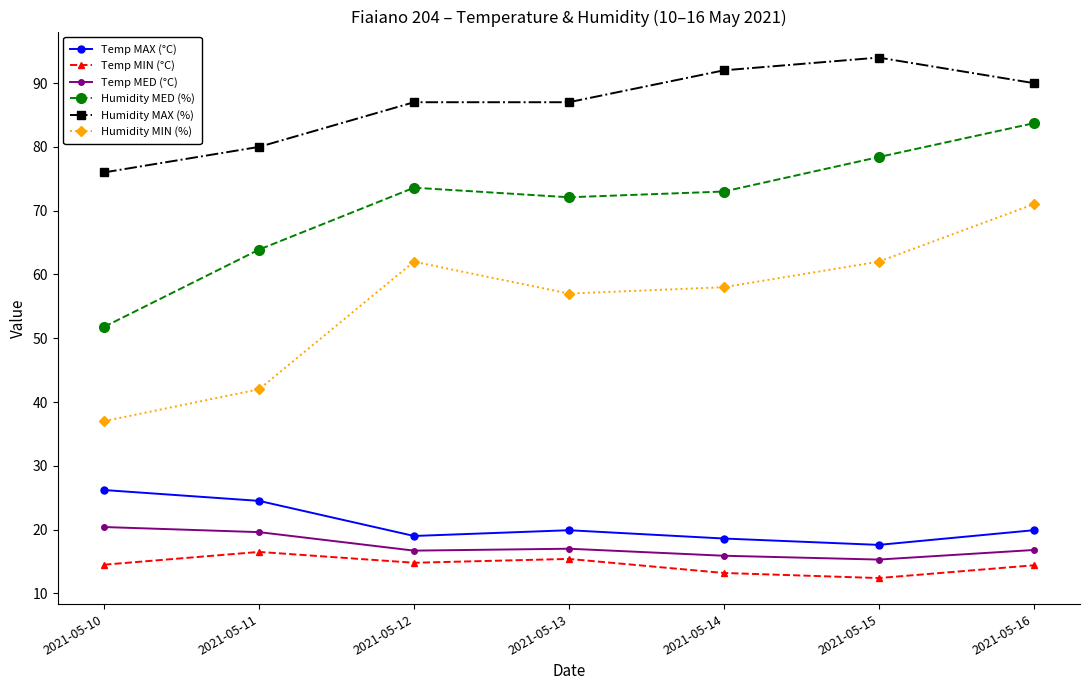

What is the difference between the highest and lowest values at 2021-05-15?

81.6